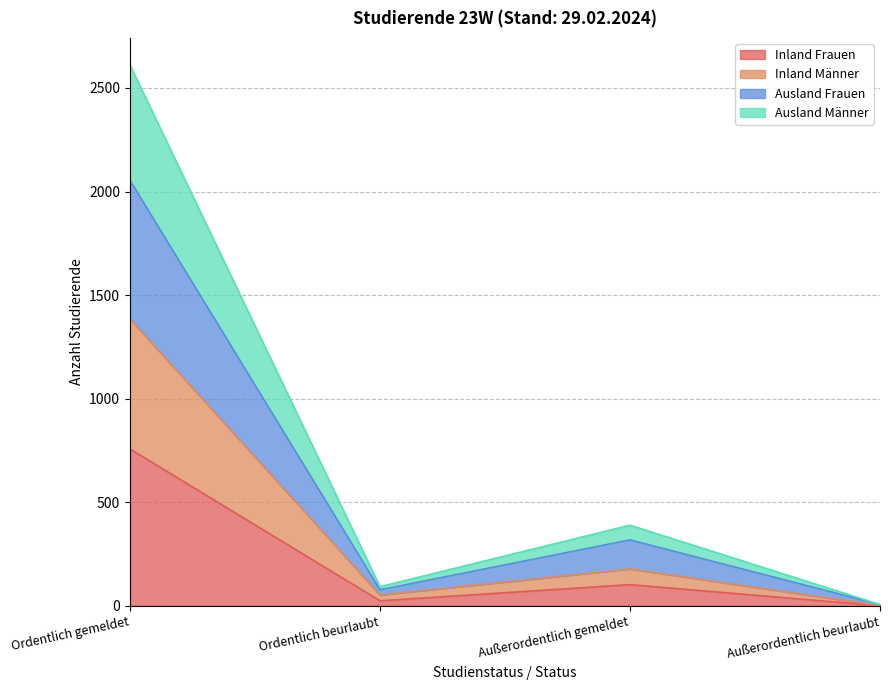

Where does the Inland Frauen series first go above 102?

Ordentlich gemeldet